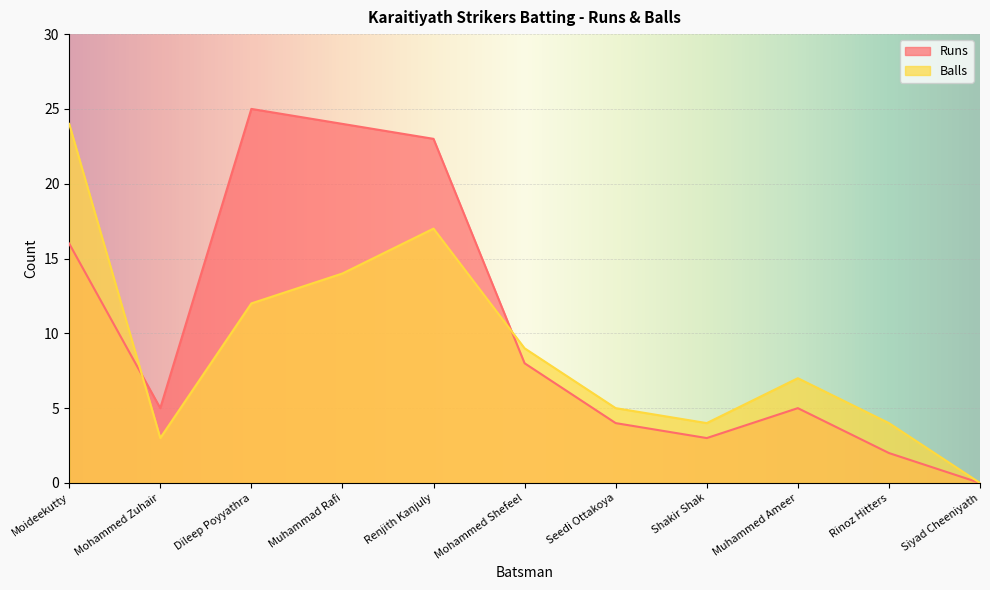

The value of Balls at Siyad Cheeniyath is 0. True or false?

True